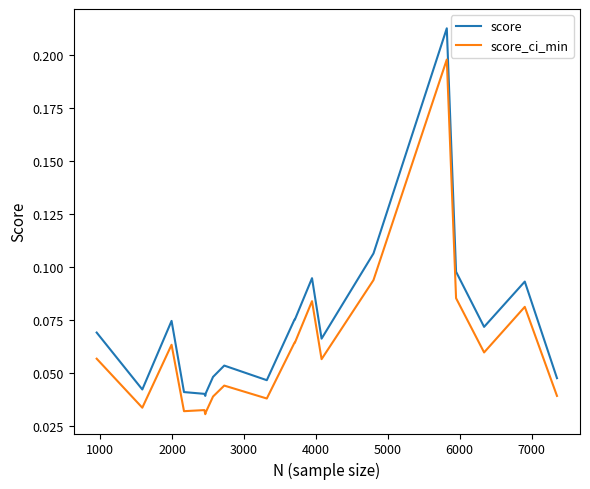

True or false: score and score_ci_min cross at least once.

False